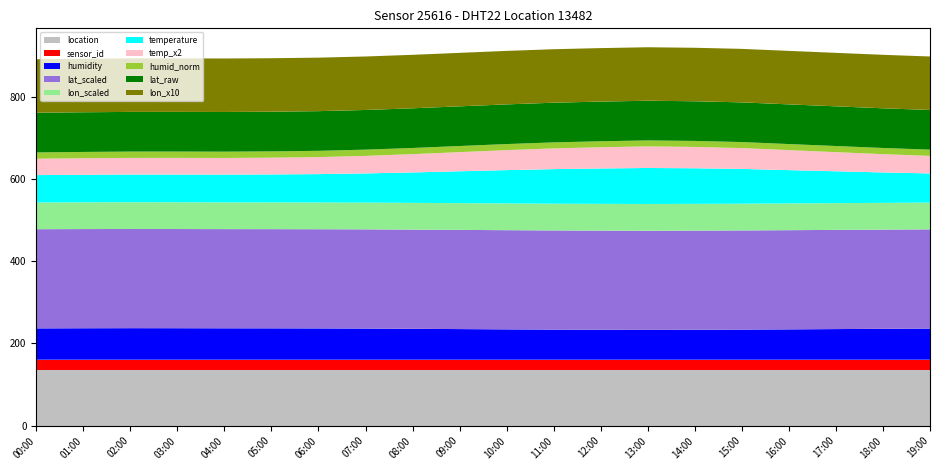

What is the maximum value for location?

134.8